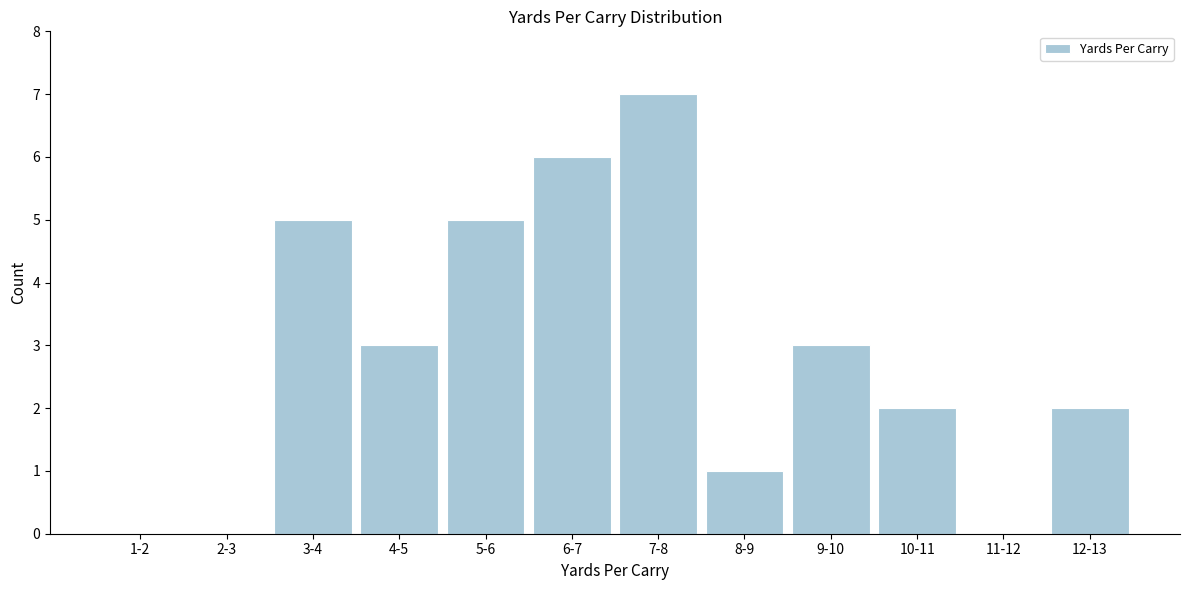

What is the sum of the values at 10-11 and 8-9?

3